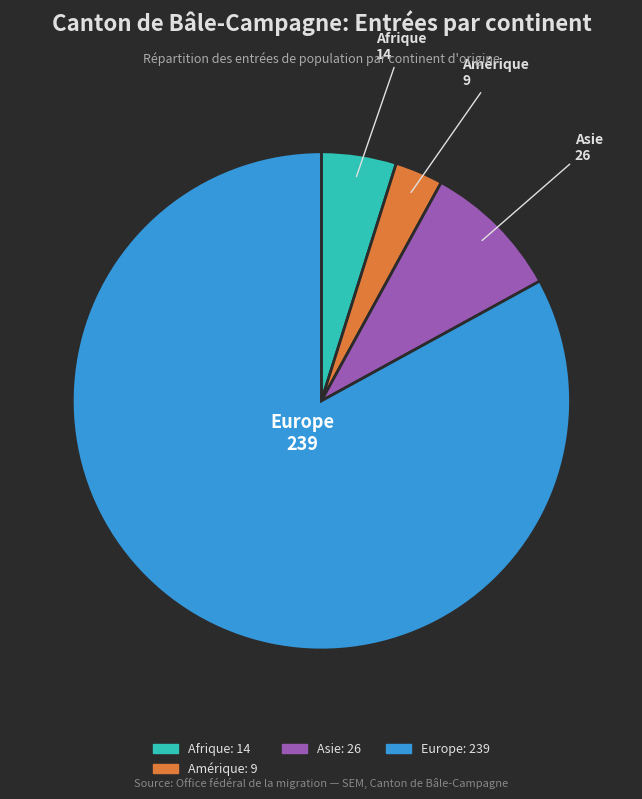

How many segments does this pie chart have?

4